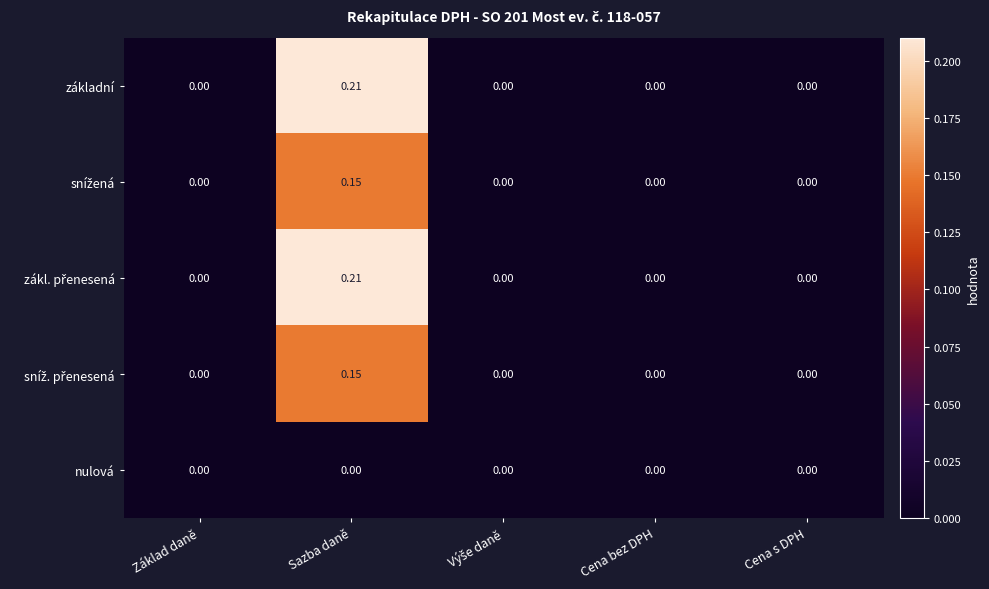

Count the number of categories in the chart.

5